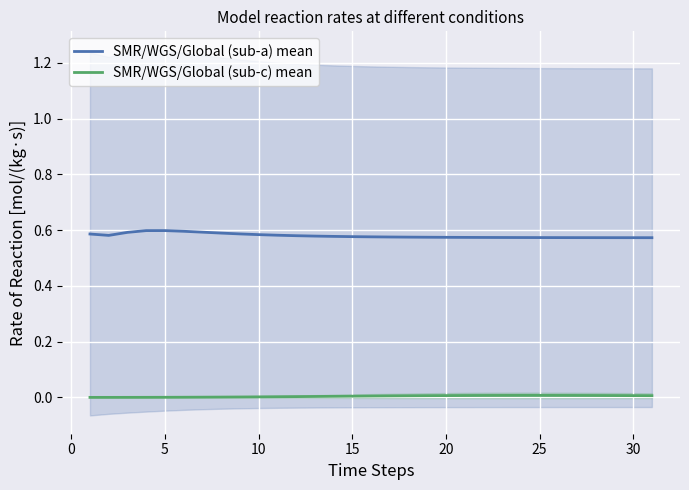

True or false: SMR/WGS/Global (sub-a) mean has a value of 0.2 at 30.

False